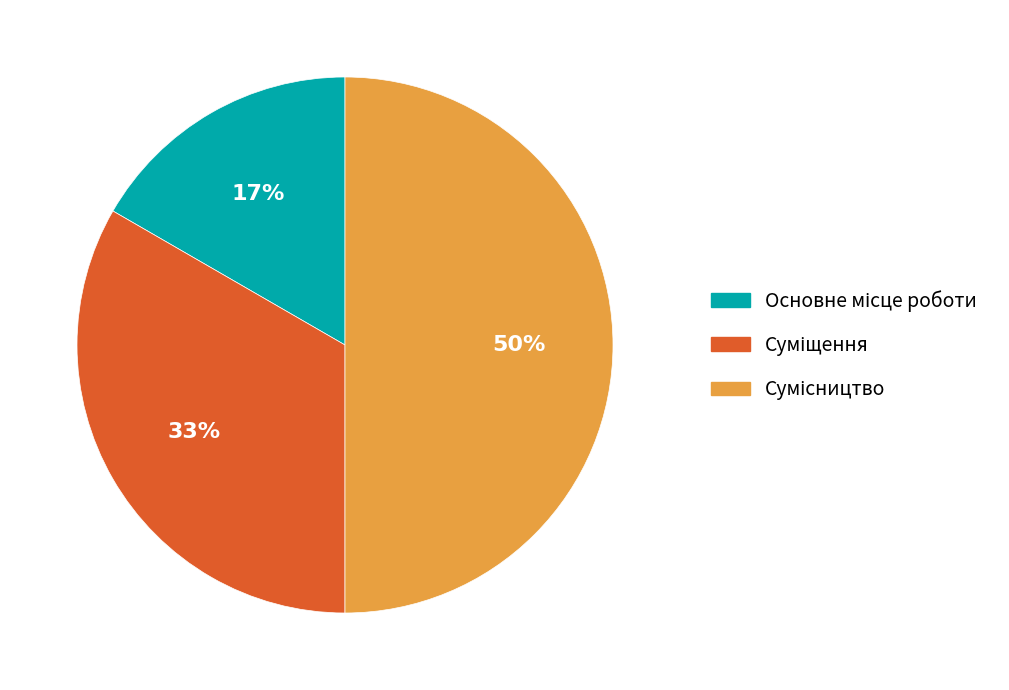

To the nearest percent, what is the difference between the largest and smallest slice percentages?

33%